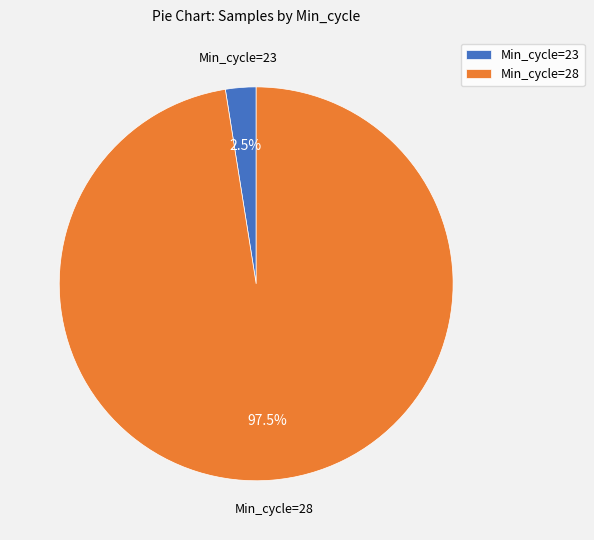

Which has a higher value, Min_cycle=23 or Min_cycle=28?

Min_cycle=28